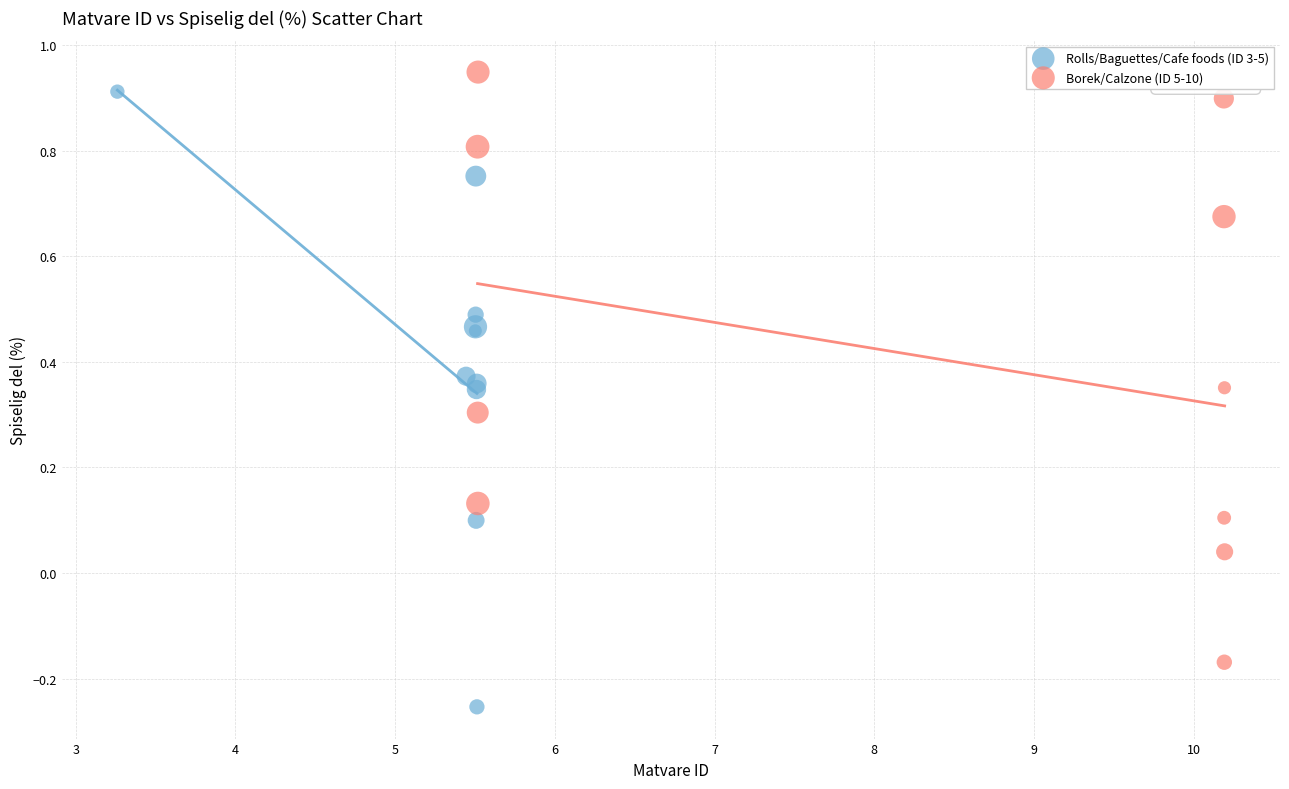

What are all the series names shown in the legend?

Rolls/Baguettes/Cafe foods (ID 3-5), Borek/Calzone (ID 5-10)